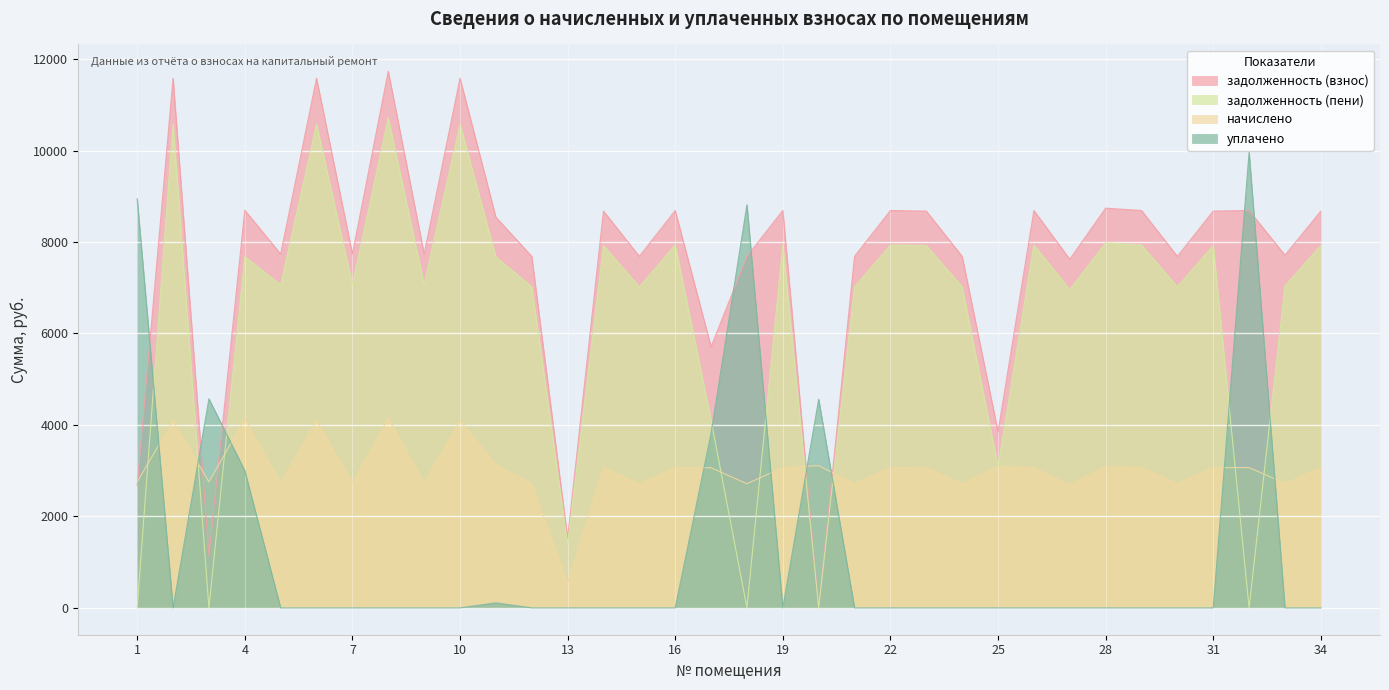

What is the average value of the задолженность (пени) series?

6354.2